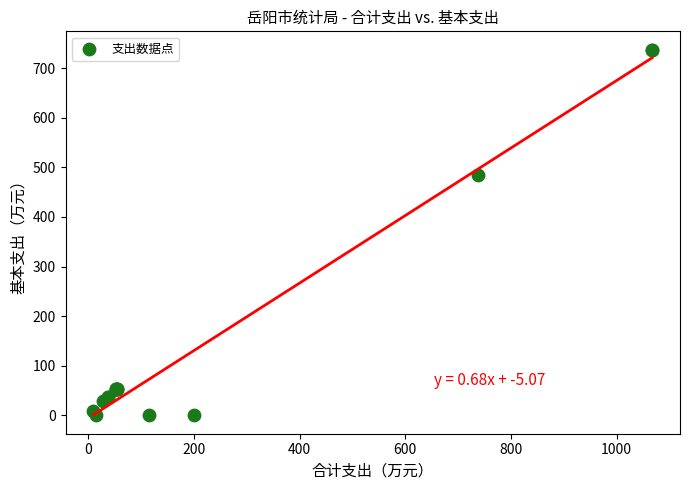

What Y value in the scatter plot is closest to 368?

483.6